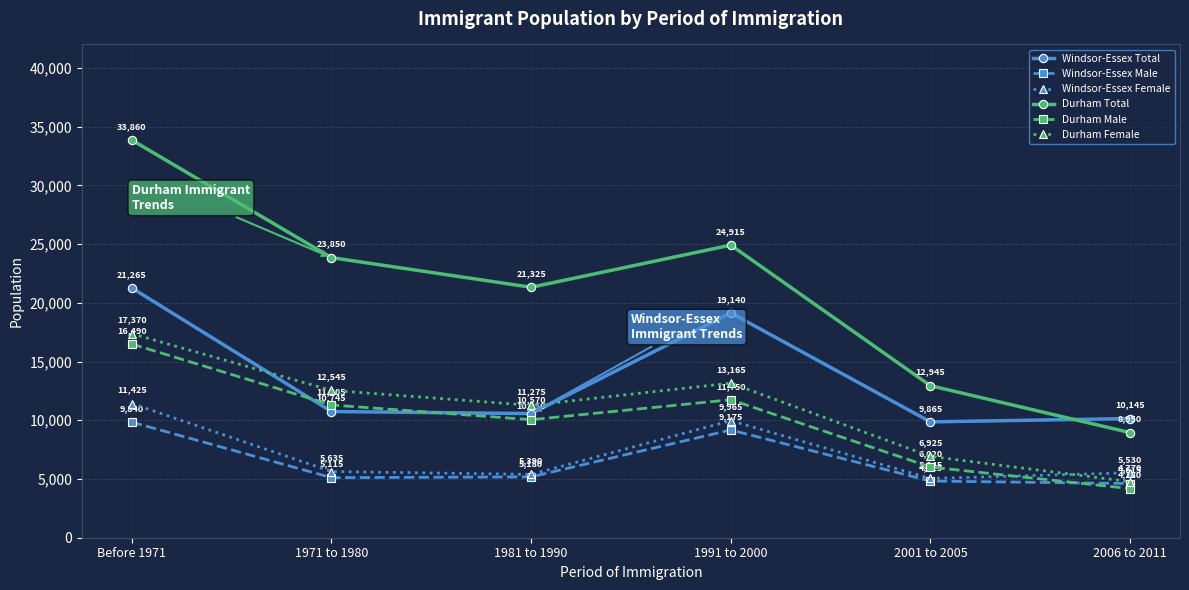

Which label corresponds to the largest value in the chart?

Before 1971